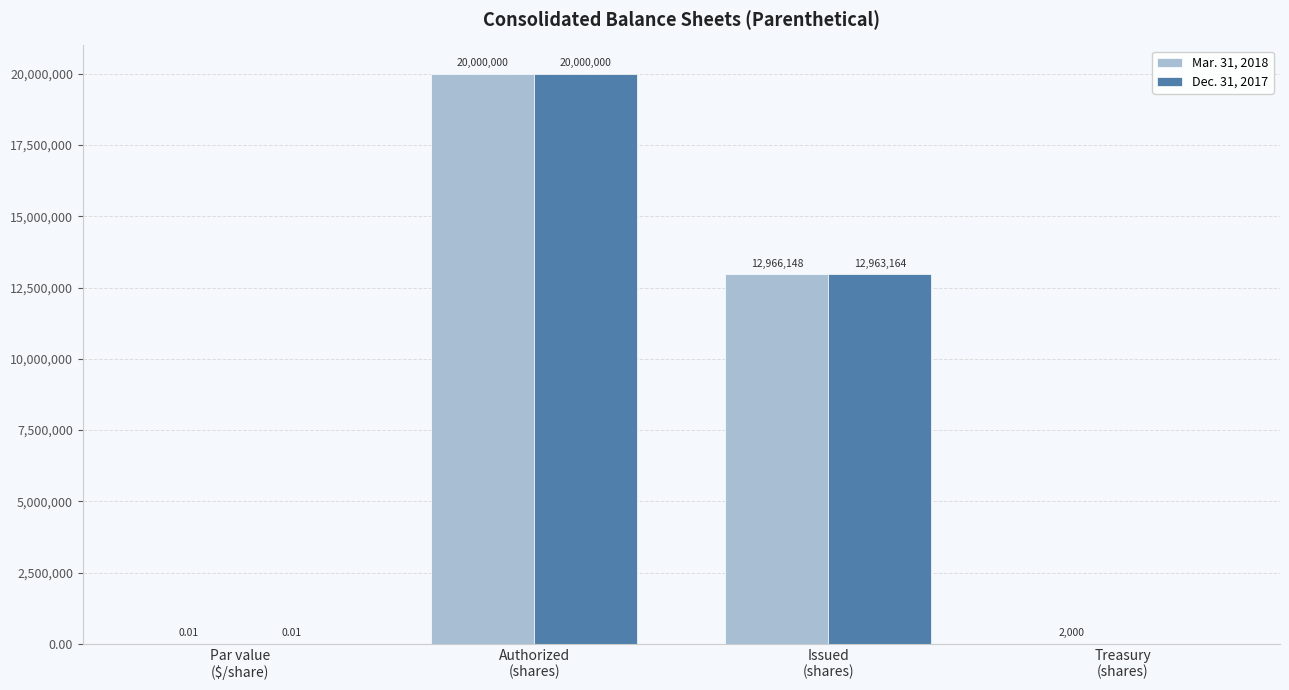

Where does the Mar. 31, 2018 series first go above 12966148?

Authorized
(shares)